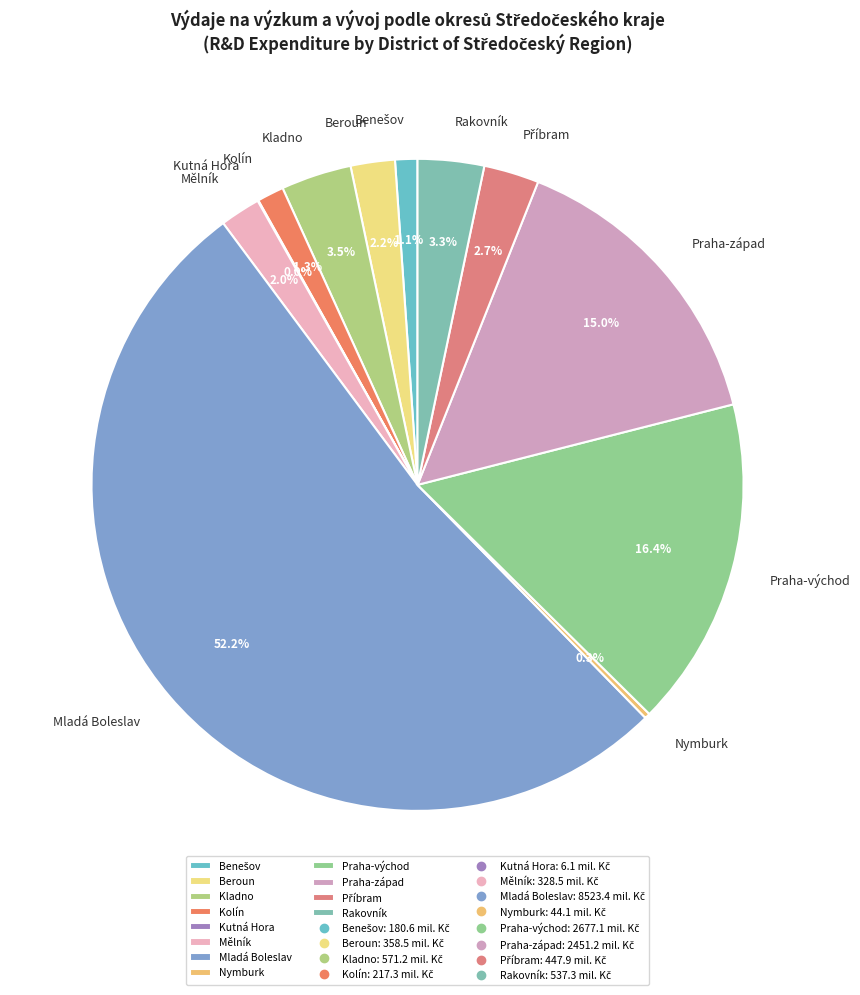

Does Mladá Boleslav represent more than half of the total?

Yes